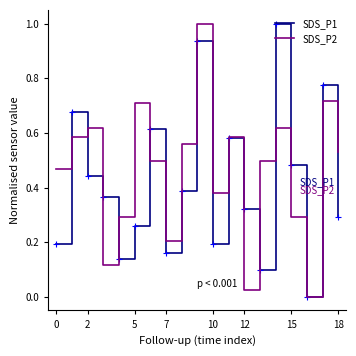

What is the greatest value displayed?

1.0